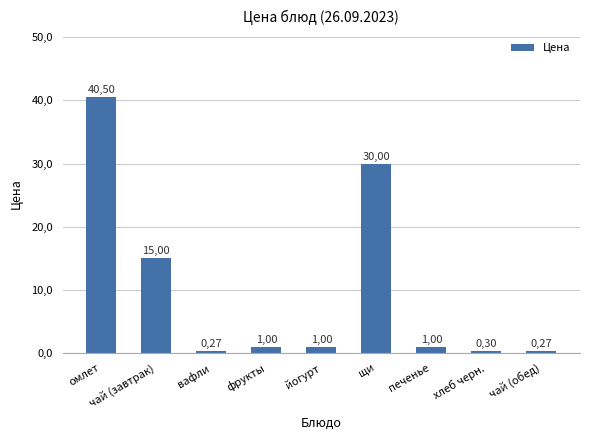

What is the difference between the maximum and minimum values?

40.2